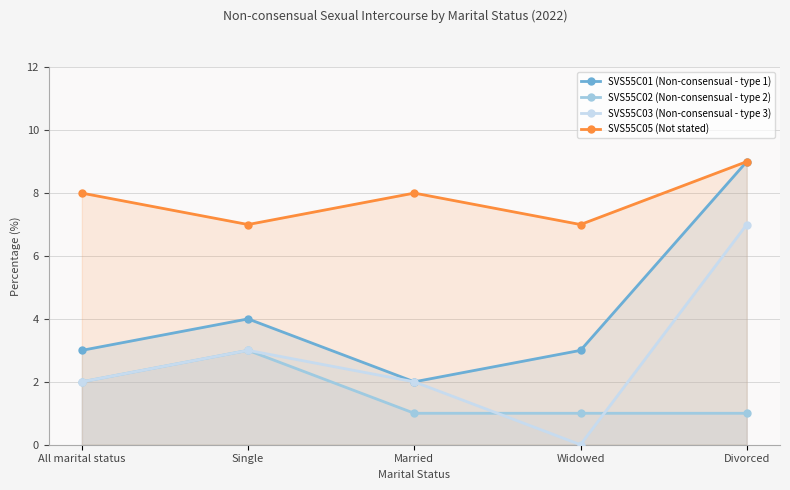

Count the SVS55C01 (Non-consensual - type 1) values in the range 3 to 4.

3